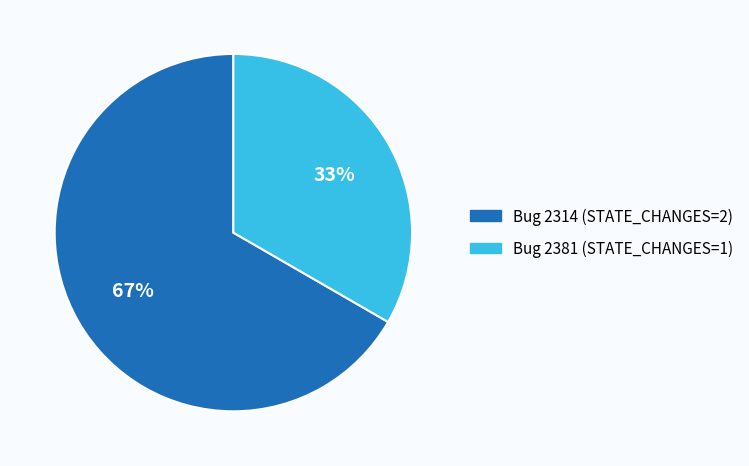

Does any single category account for the majority?

Yes